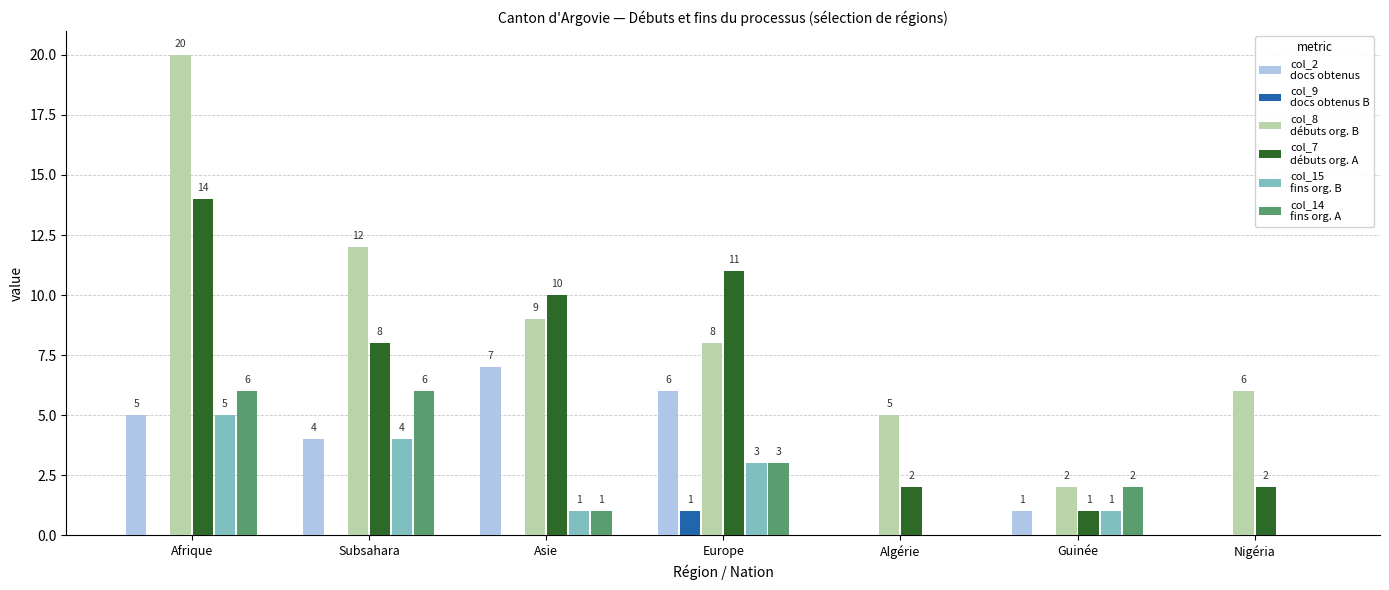

How many groups of bars are there?

7